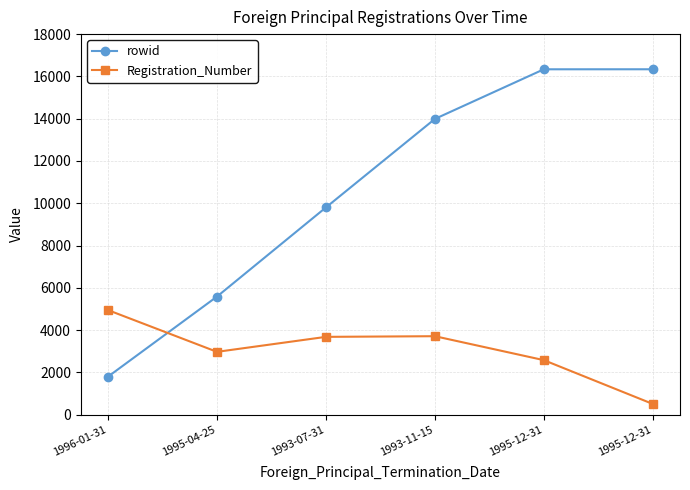

What is the average value of the Registration_Number series?

3066